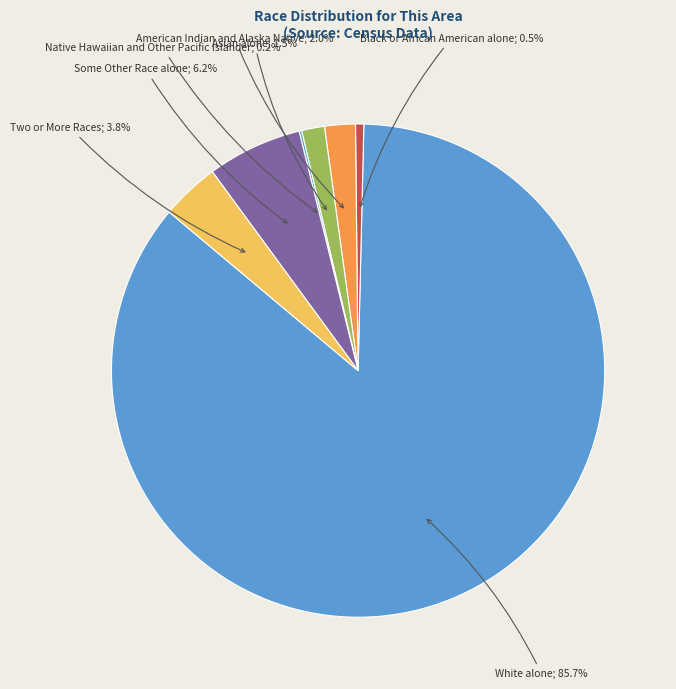

Which category has the biggest portion of the pie?

White alone